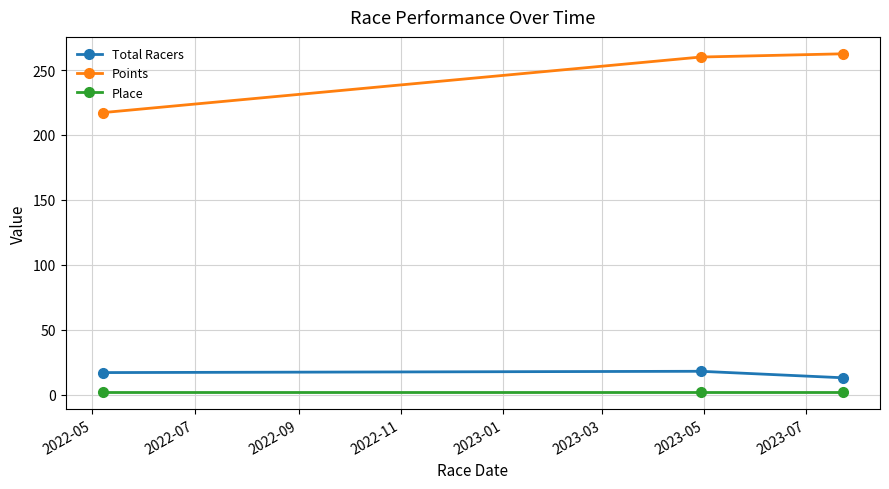

Which series has the largest total across all categories?

Points